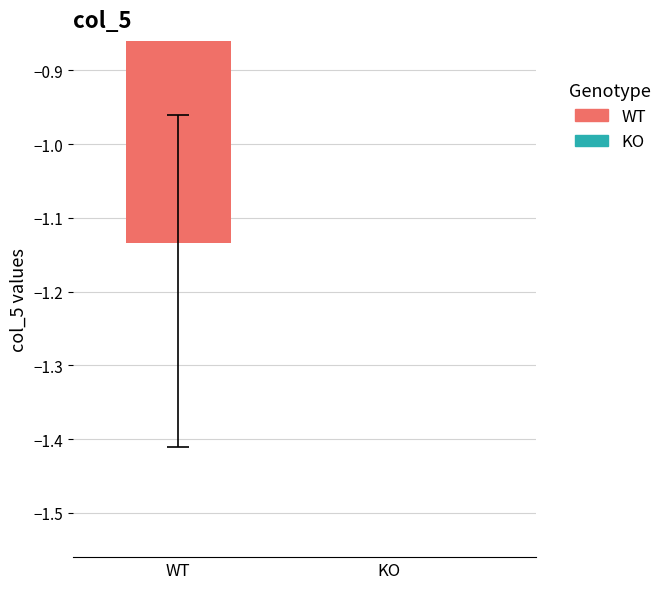

What is the difference between the maximum and second lowest values in the col_5_mean series?

0.9